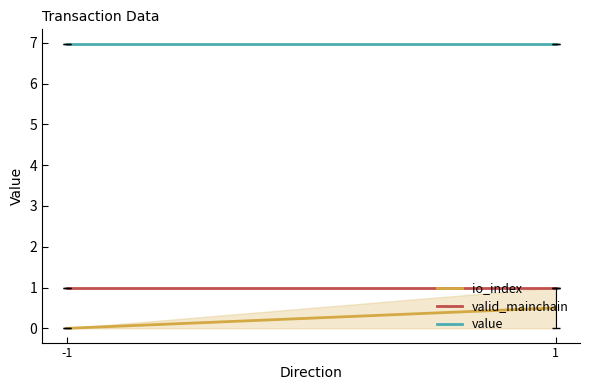

How many categories are shown in the chart?

2